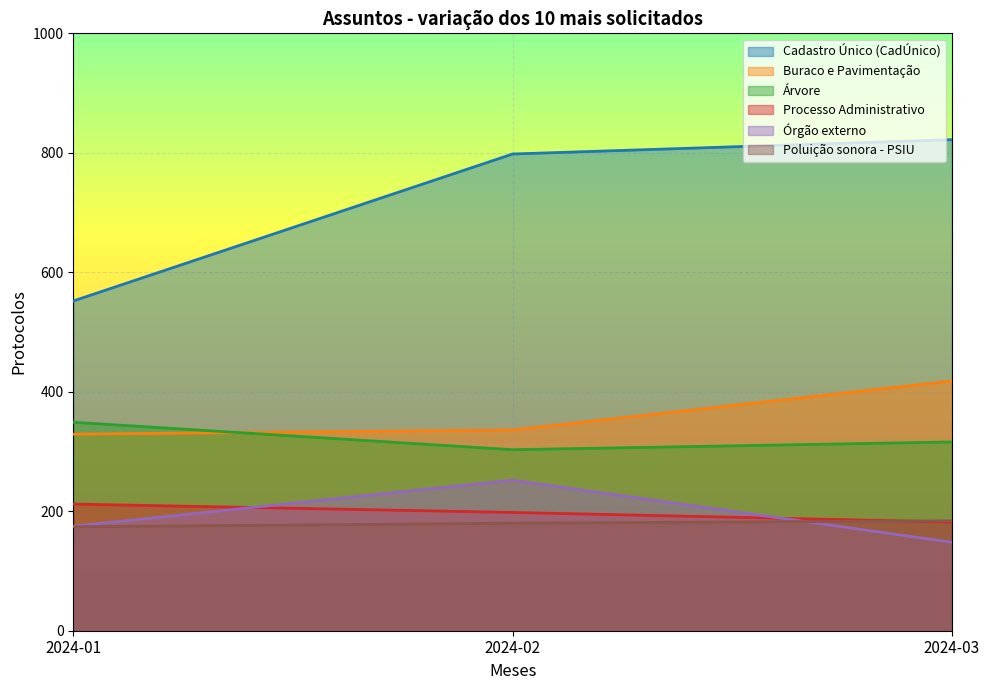

How many categories are shown in the chart?

3